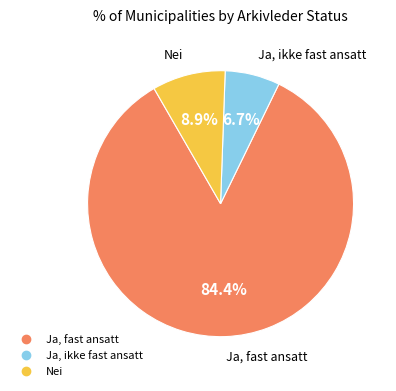

What percentage do Nei and Ja, ikke fast ansatt together represent?

15.6%